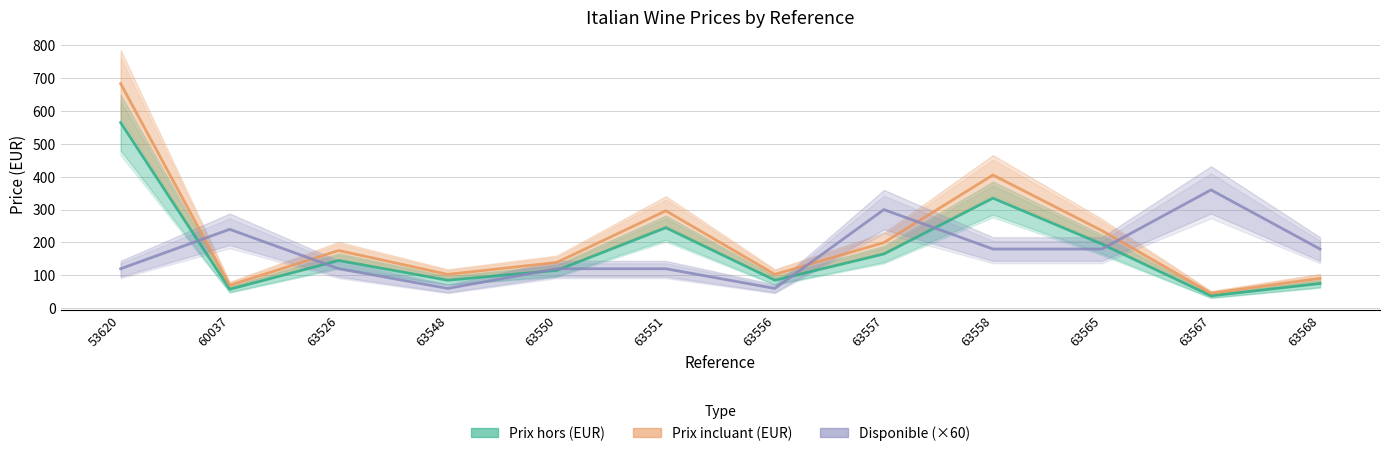

After their last crossing, which series has the higher values: Disponible (×60) or Prix incluant (EUR)?

Disponible (×60)